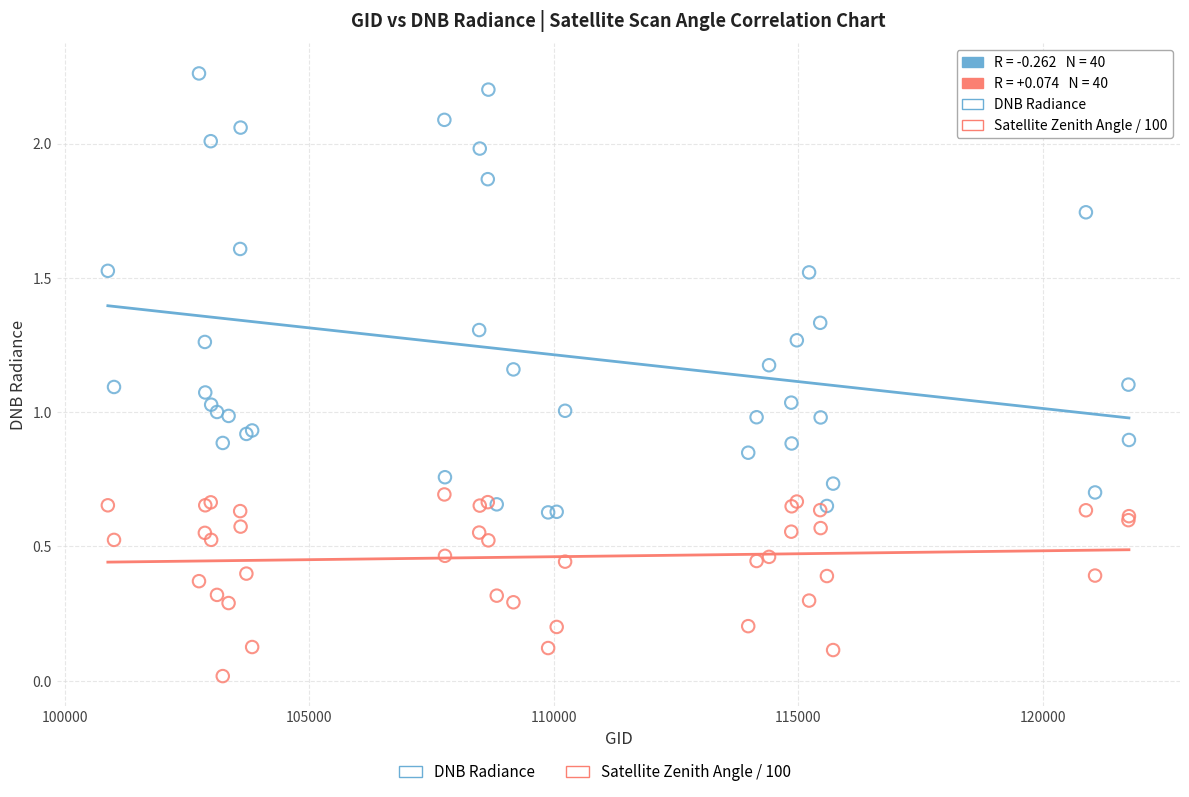

Which series contains the lowest Y value?

Satellite Zenith Angle / 100